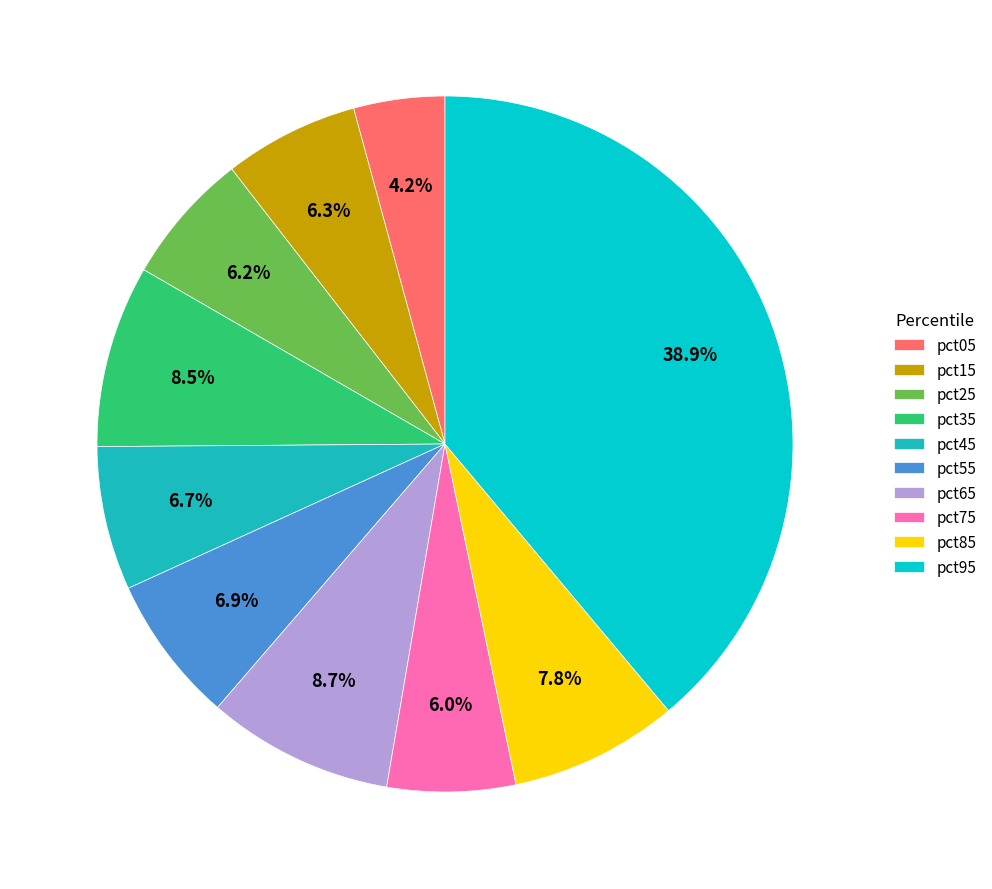

Between pct95 and pct25, which is larger?

pct95